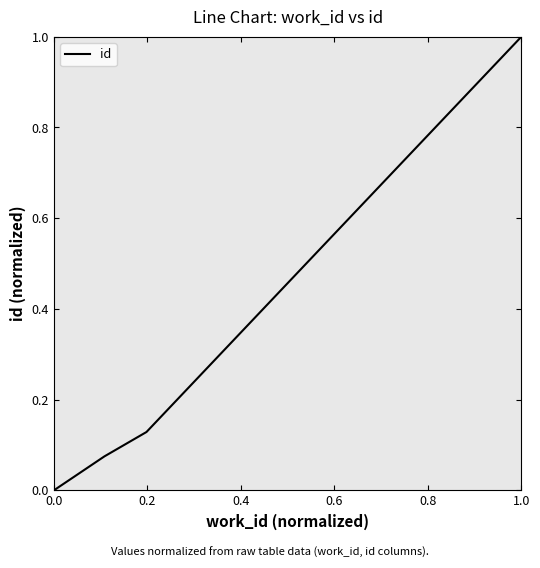

What is the difference between the maximum and minimum values?

1.0